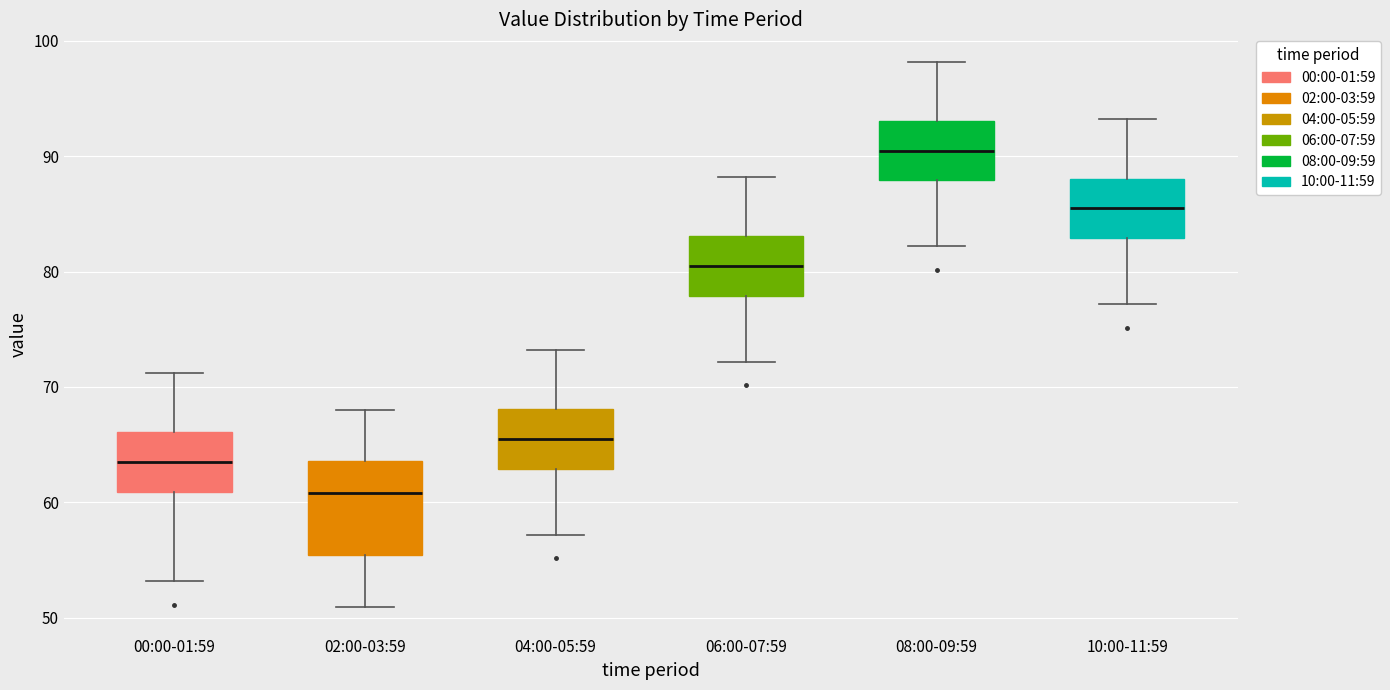

Where is the upper edge of the box for 08:00-09:59 on the y-axis? The values are not printed on the chart, so give them approximately, as read against the axis.

93